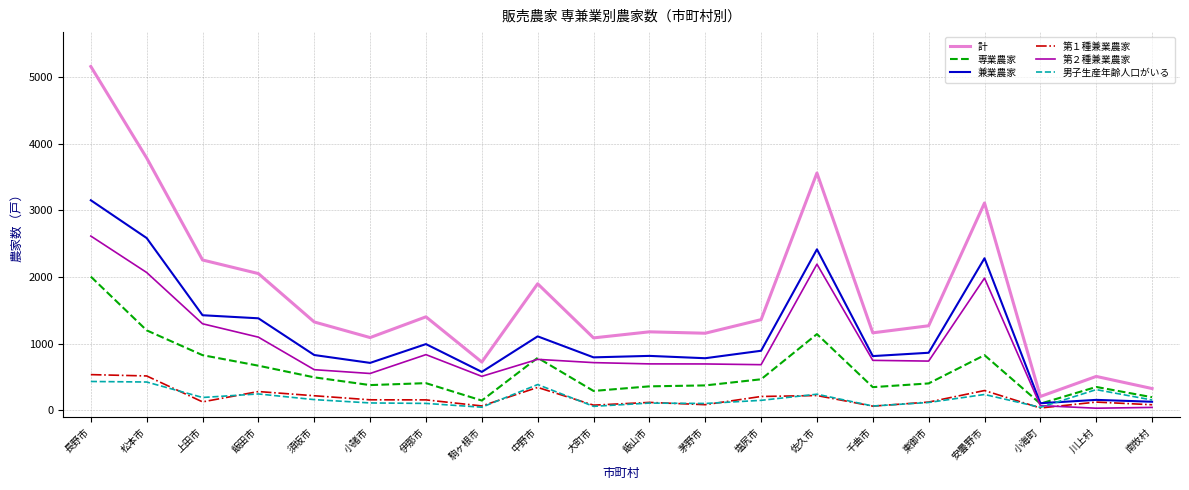

True or false: 第２種兼業農家 and 専業農家 cross at least once.

True